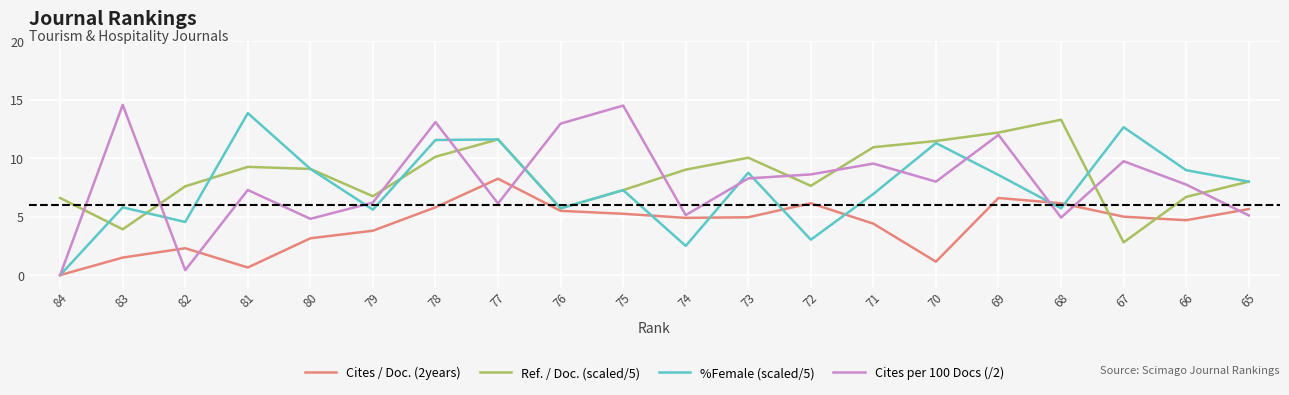

At which category does Cites / Doc. (2years) reach its first local peak?

82